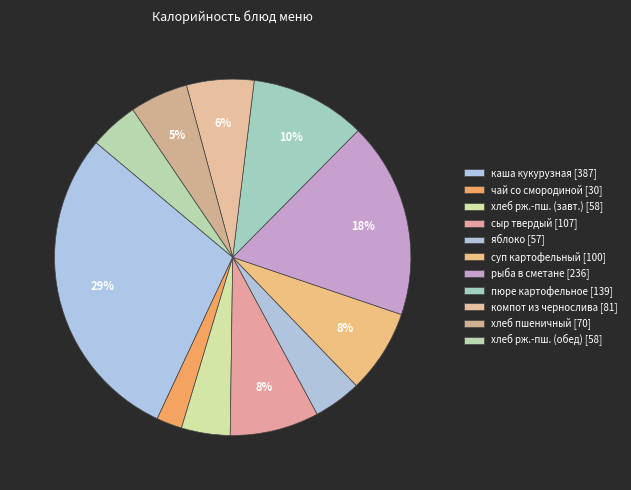

Count the number of slices in the pie.

11